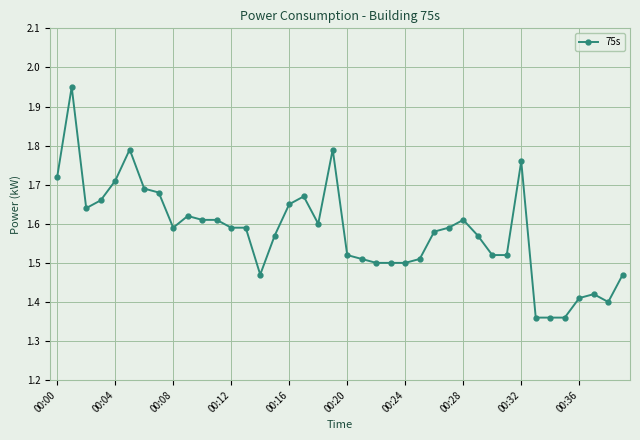

How many data points does each series have?

40